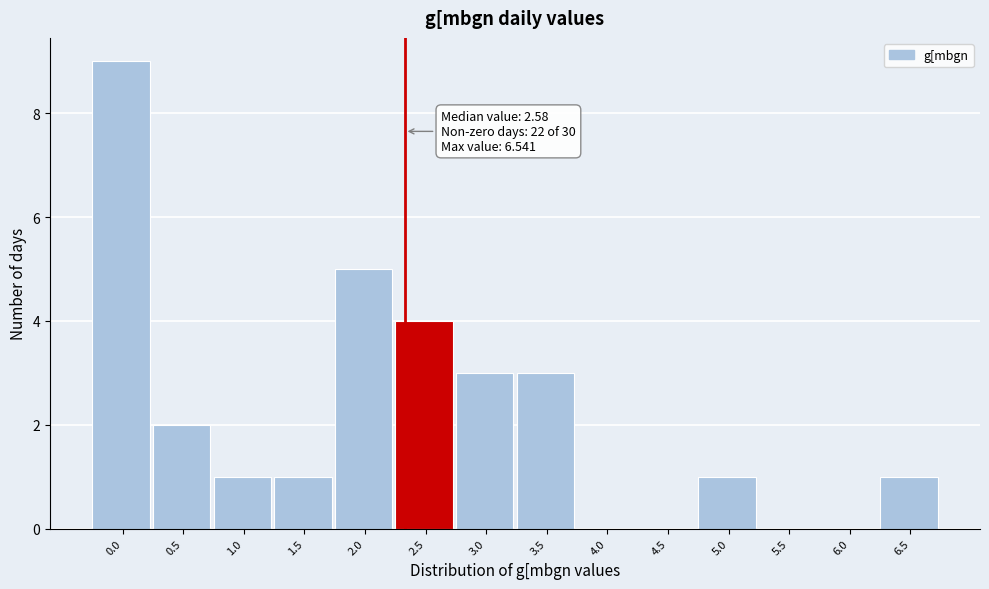

Reading right to left, list all the values displayed in this chart.

6.5=1	6.0=0	5.5=0	5.0=1	4.5=0	4.0=0	3.5=3	3.0=3	2.5=4	2.0=5	1.5=1	1.0=1	0.5=2	0.0=9